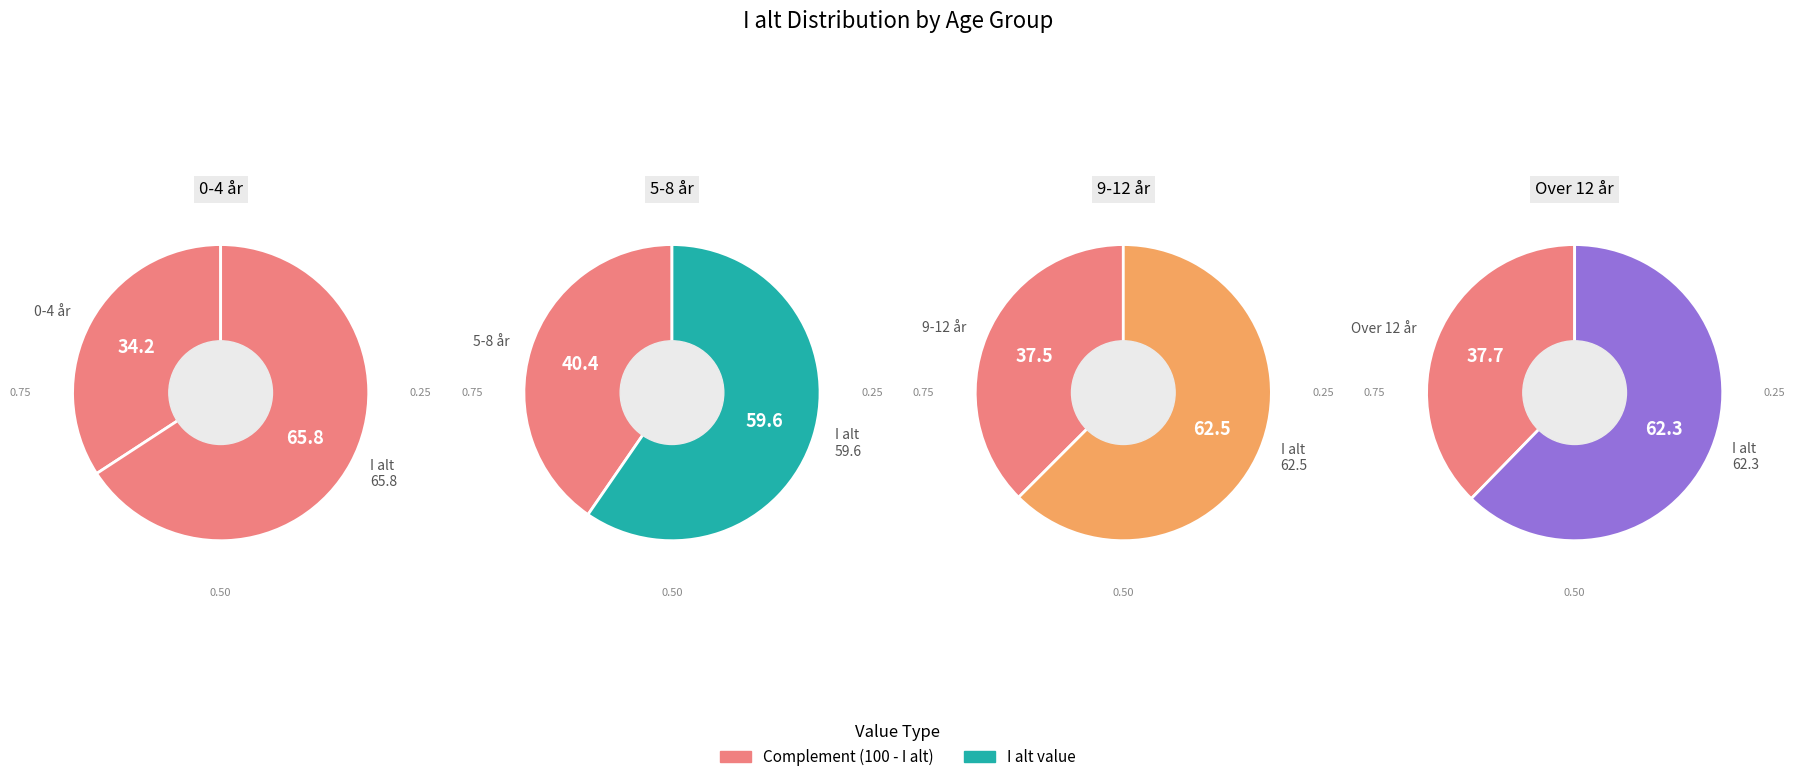

Is 5-8 år the majority of the pie?

No